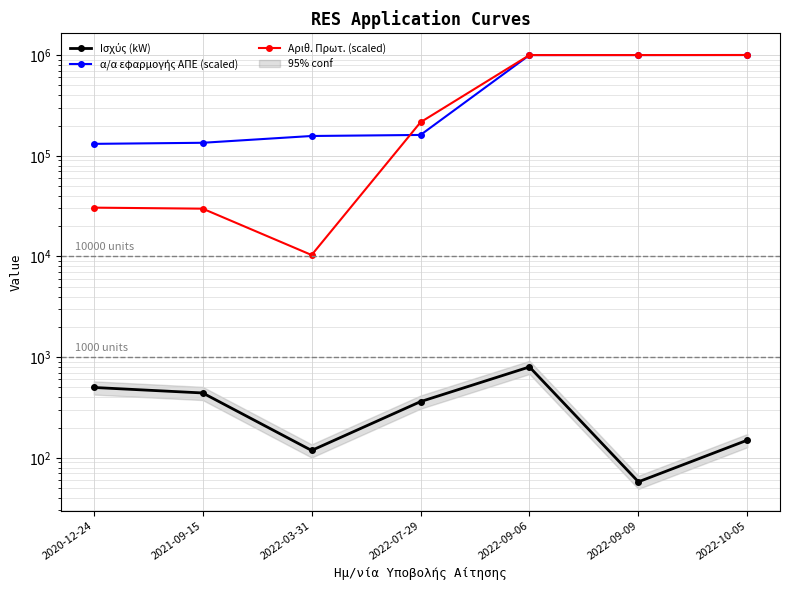

How many values in the α/α εφαρμογής ΑΠΕ (scaled) series exceed 161136?

3